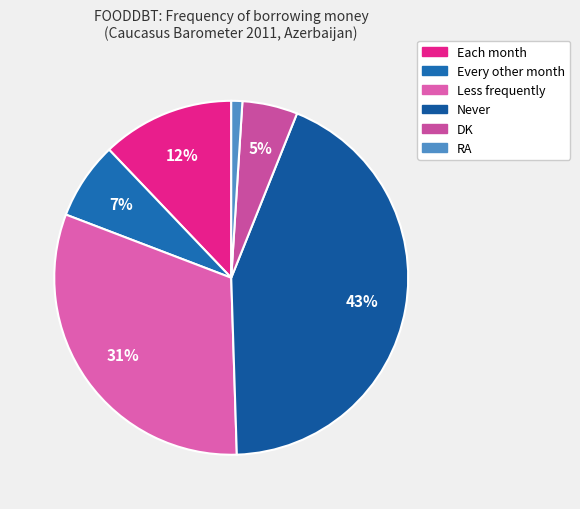

To the nearest percent, what percentage of the pie is Less frequently?

31%